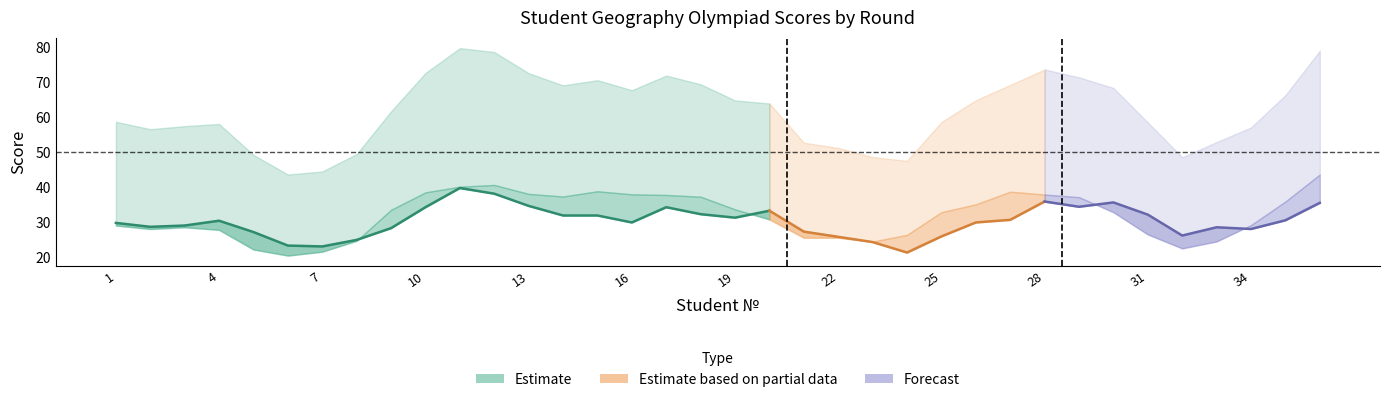

Does the chart have visible grid lines?

No